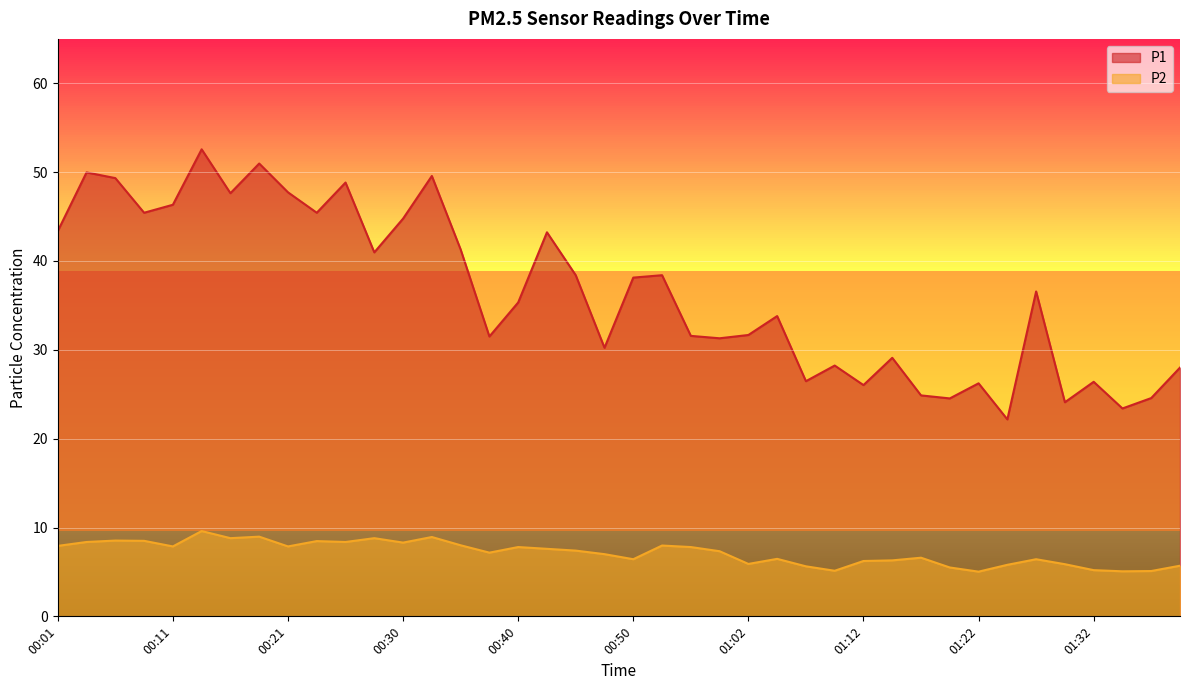

What is the maximum value for P1?

52.6